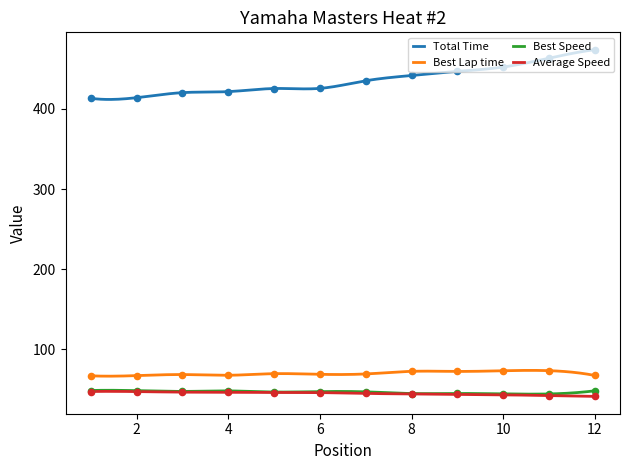

What are all the series names shown in the legend?

Total Time, Best Lap time, Best Speed, Average Speed